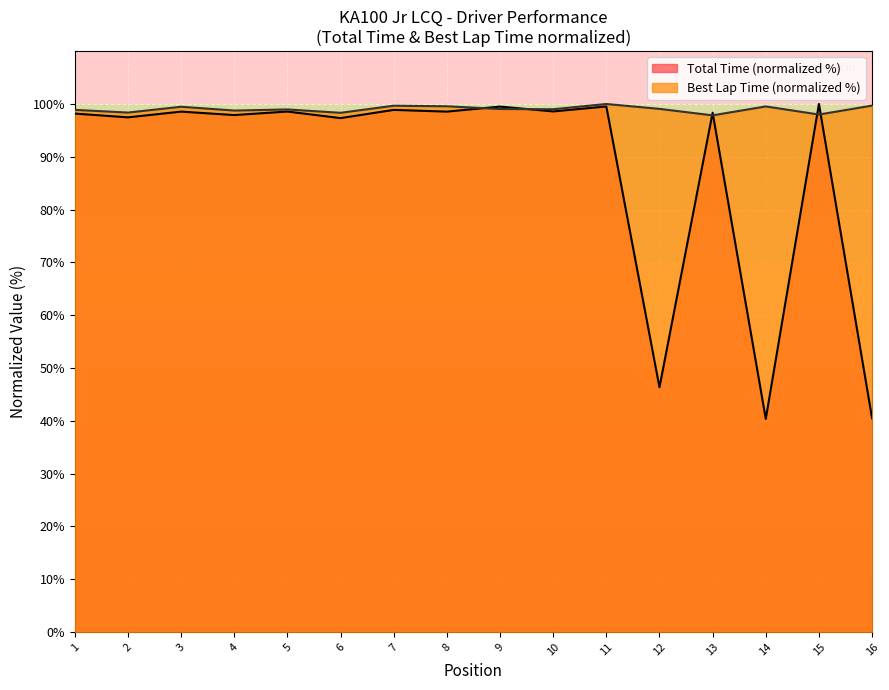

True or false: Total Time (normalized %) has a value of 100.0 at 15.

True